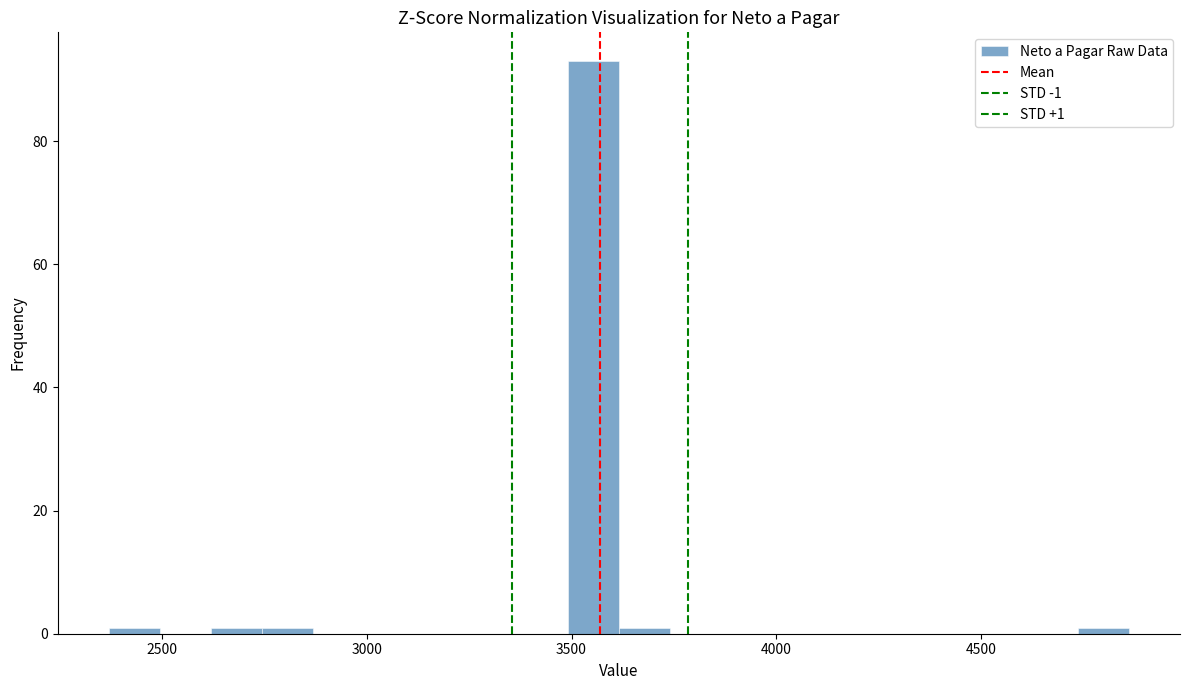

Around what value on the x-axis is the tallest bar? Give the approximate position of its centre, as read against the axis.

3550